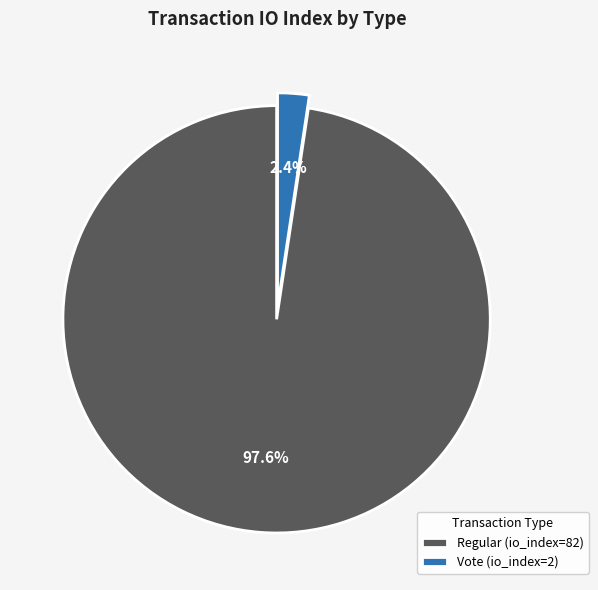

What is the majority slice?

Regular (io_index=82)